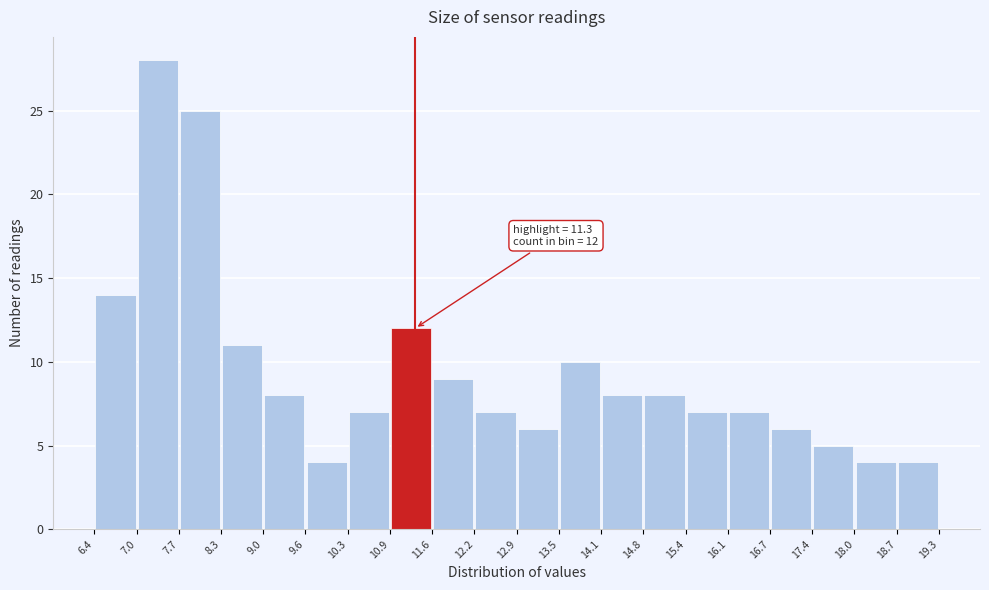

Which range on the x-axis has the tallest bar?

7.0 to 7.7